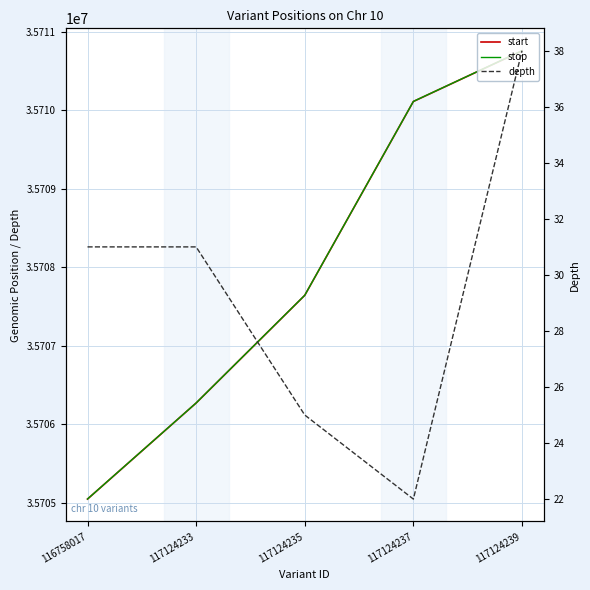

Reading left to right, transcribe all the data shown in this chart.

start: 35705049	35706272	35707643	35710111	35710756
stop: 35705050	35706273	35707644	35710112	35710757
depth: 31	31	25	22	38